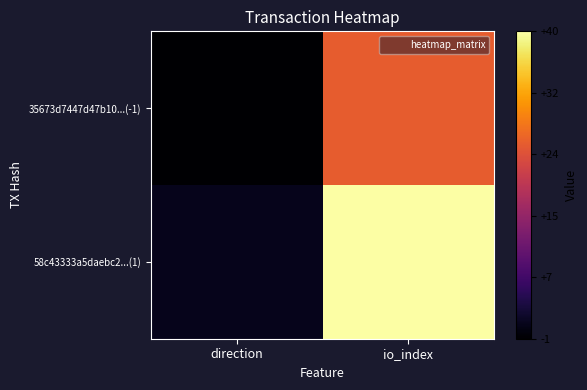

What is the minimum value shown in the chart?

-1